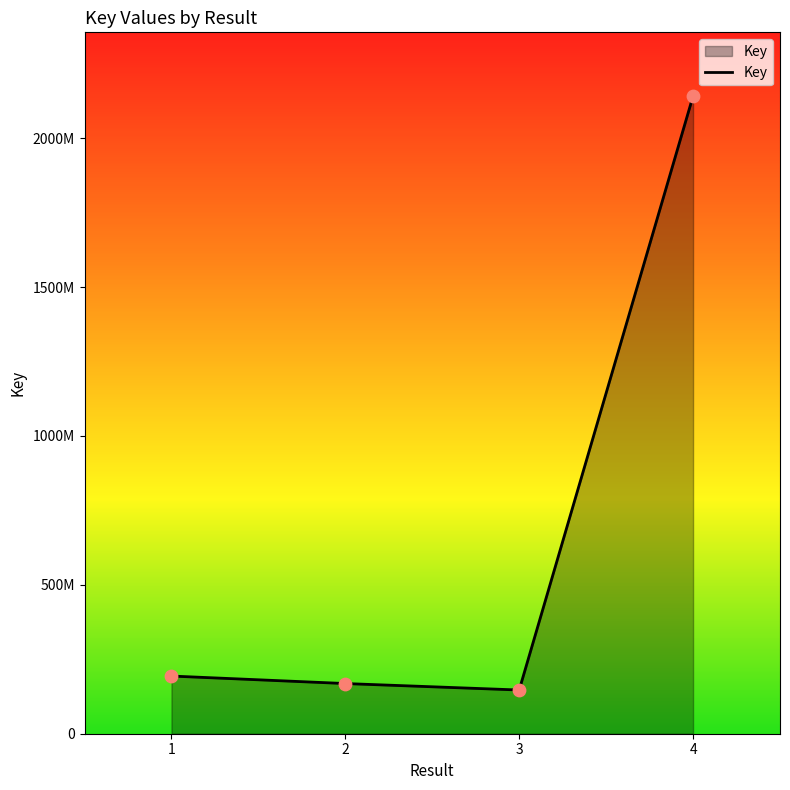

Does the chart have visible grid lines?

No